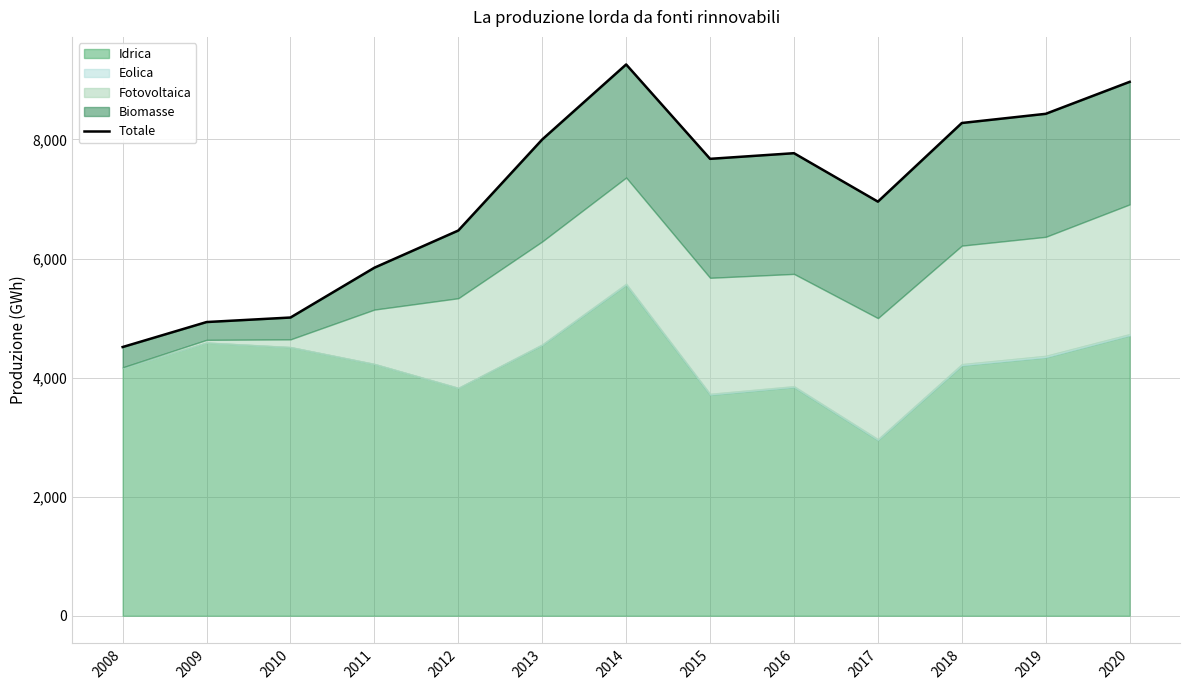

How many points are lower than both their immediate neighbors (excluding endpoints)?

2